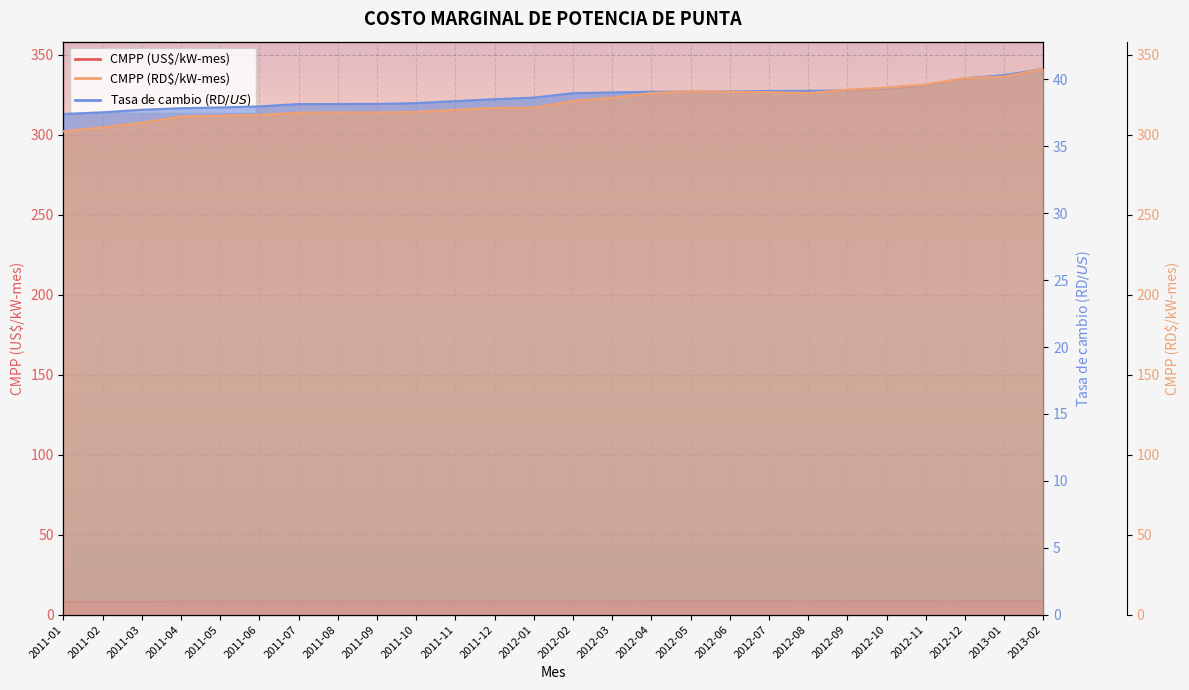

At which category is the sum across all series the highest?

2013-02